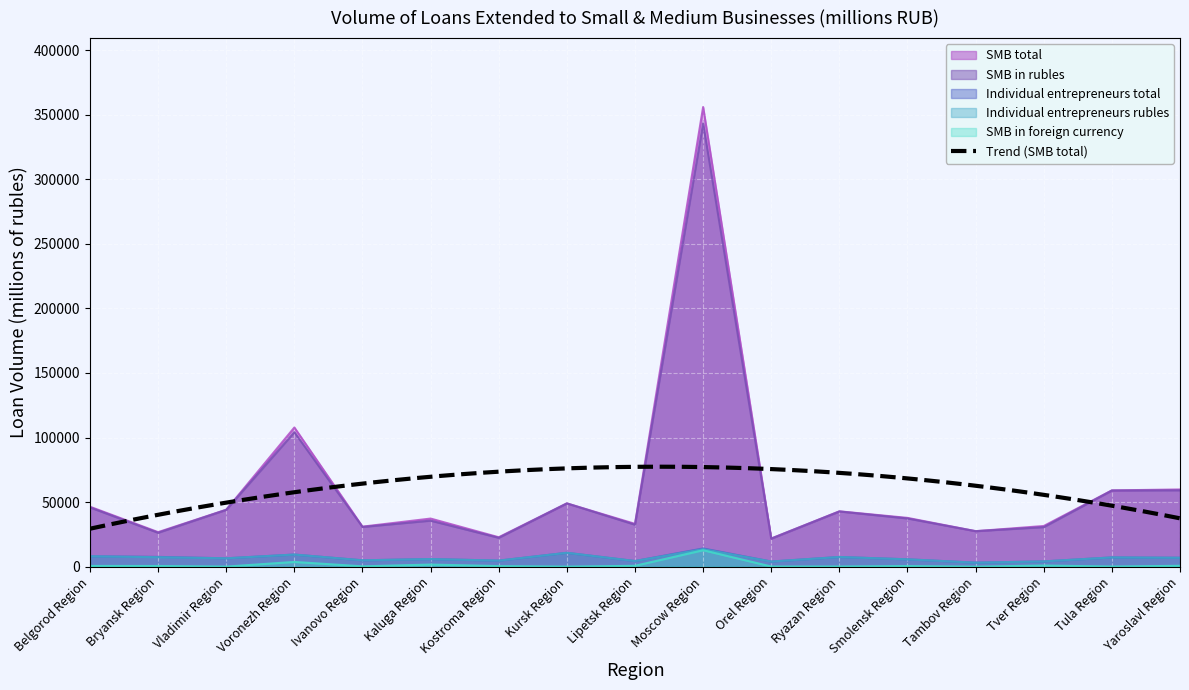

True or false: SMB in foreign currency and SMB in rubles cross at least once.

False